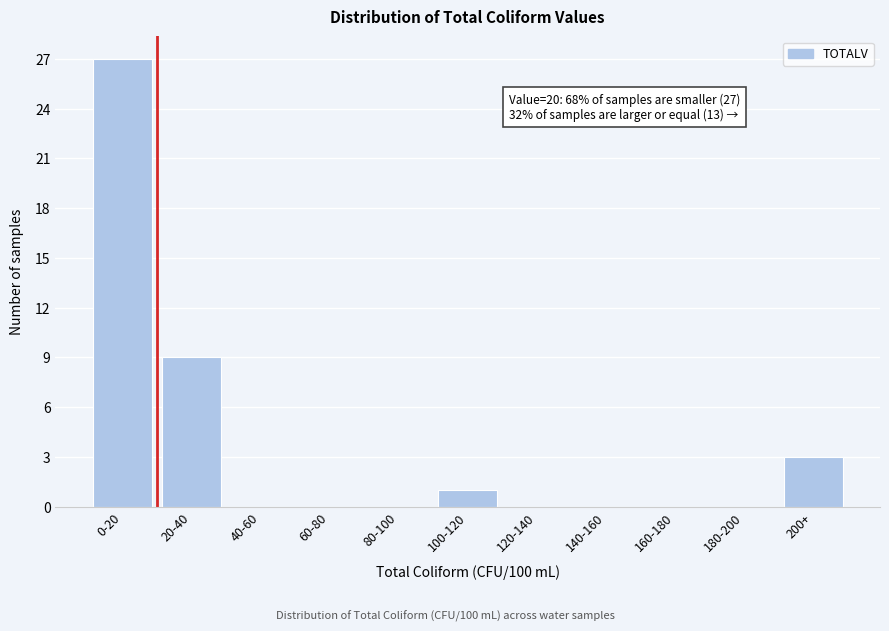

Reading left to right, what are all the values shown in this chart?

0-20=27	20-40=9	40-60=0	60-80=0	80-100=0	100-120=1	120-140=0	140-160=0	160-180=0	180-200=0	200+=3